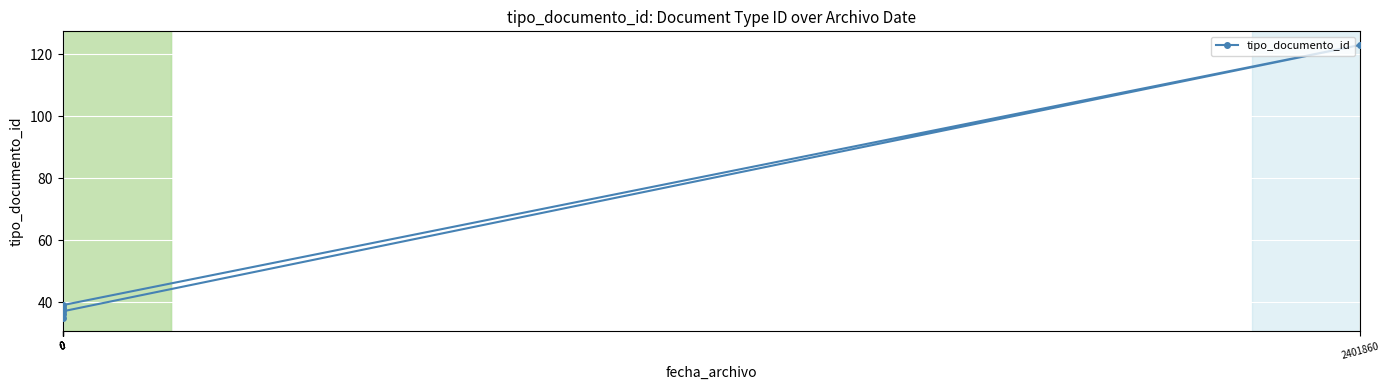

What is the change in value from 0 to 0?

+4